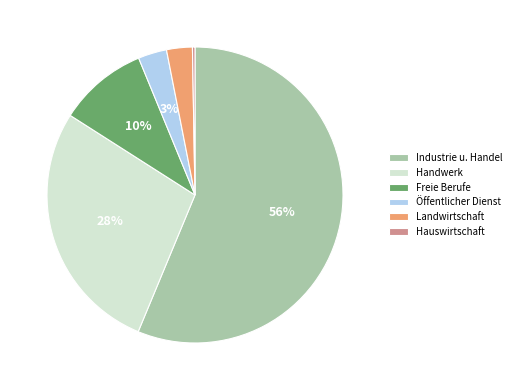

The Handwerk slice represents 28% of the pie. True or false?

True